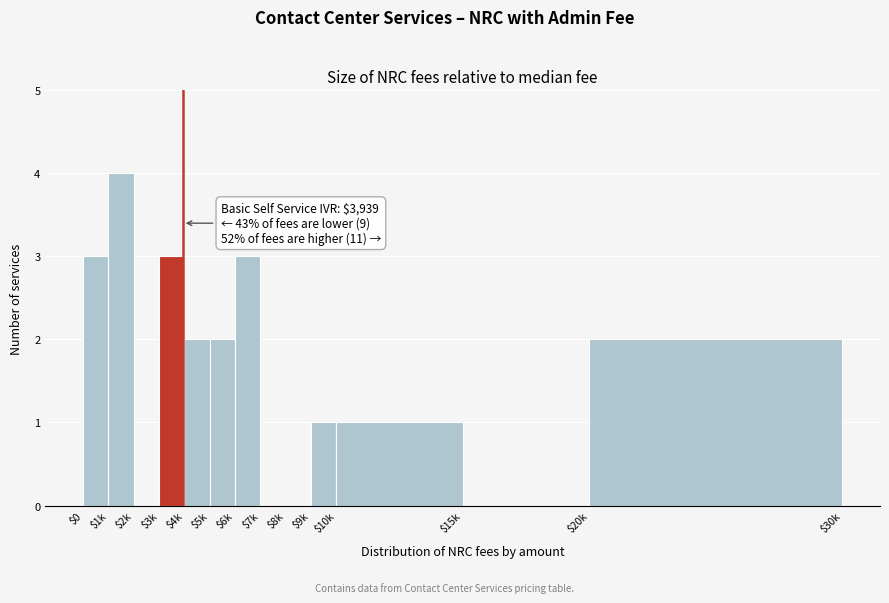

What is the sum of all values?

21